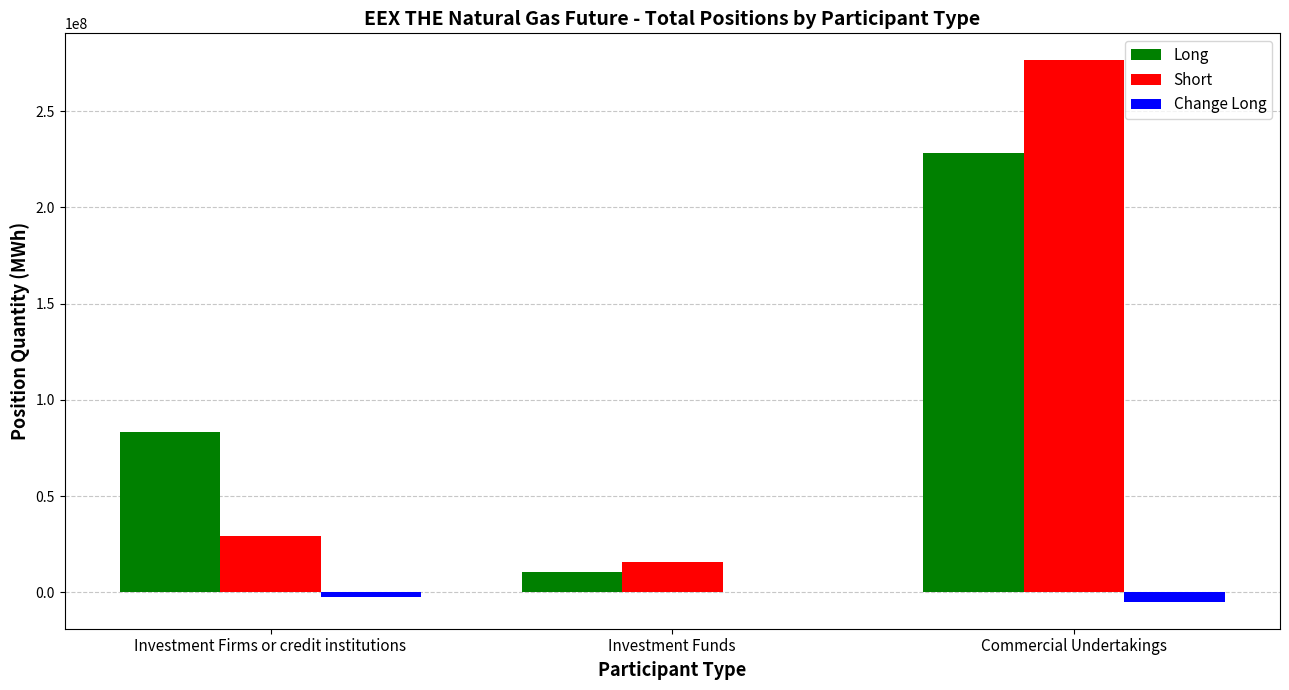

What are all the series names shown in the legend?

Long, Short, Change Long